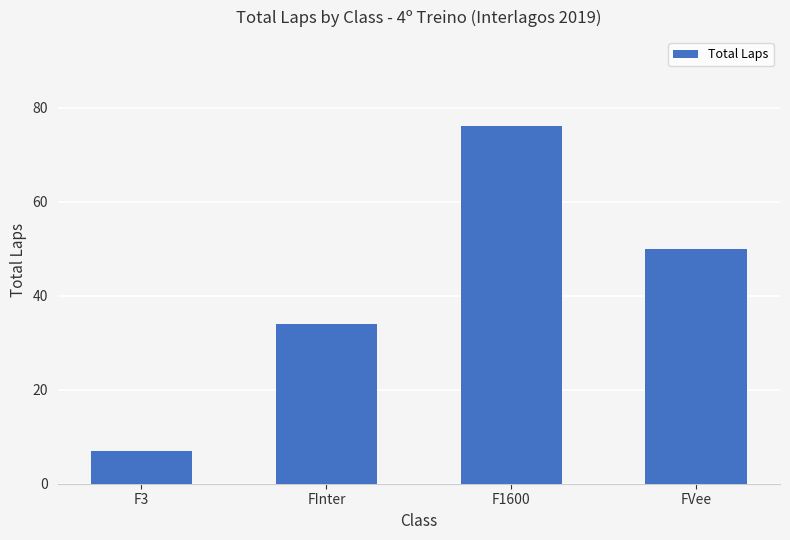

Reading left to right, extract all data points from this chart.

7	34	76	50